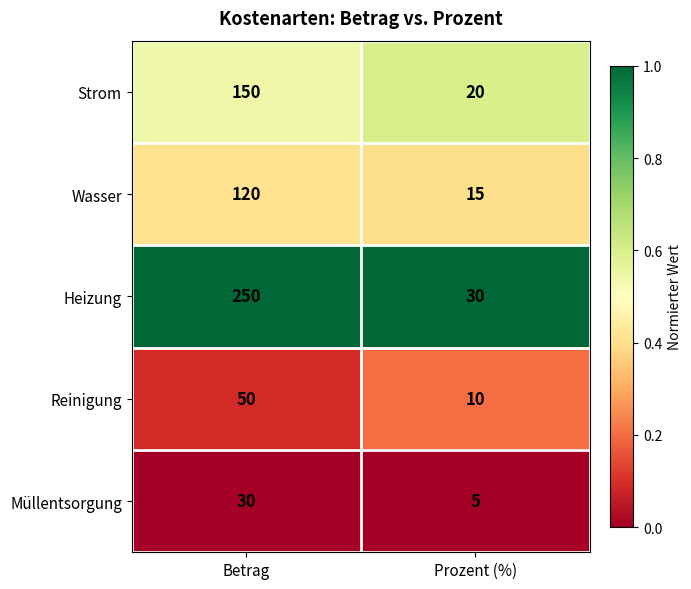

At which category is the sum across all series the highest?

Betrag